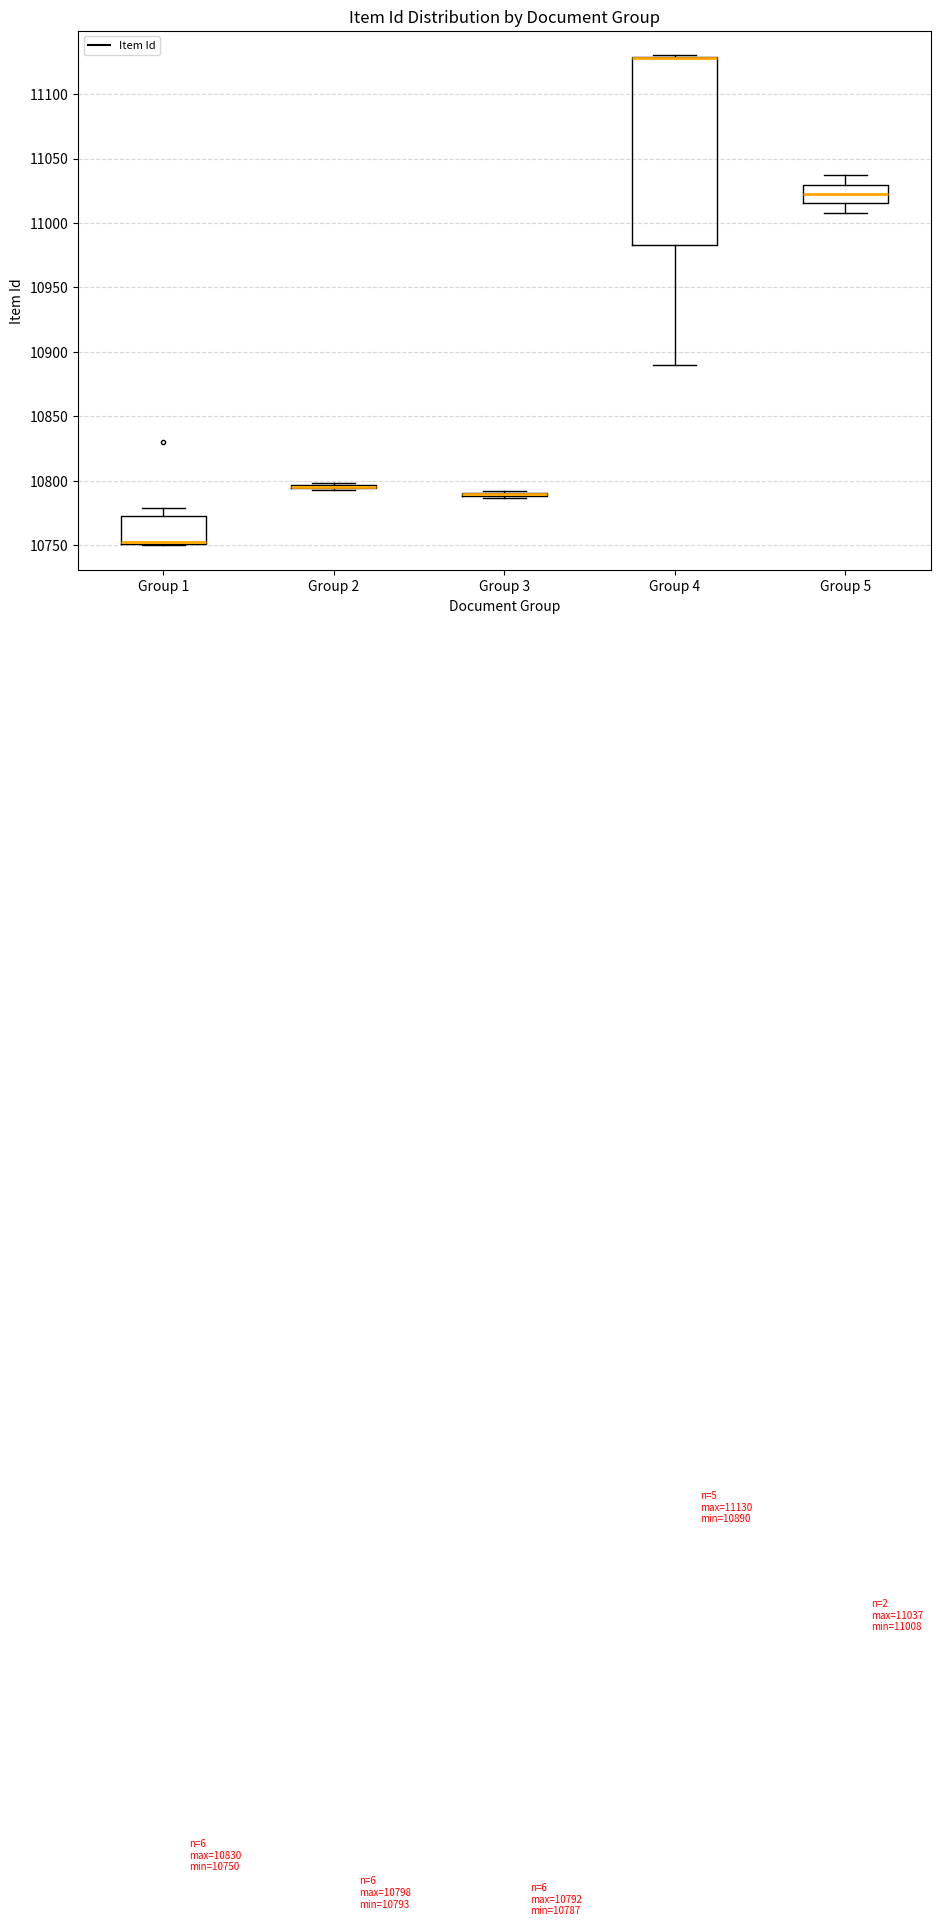

Comparing the boxes themselves (not the whiskers), which one is the tallest?

Group 4